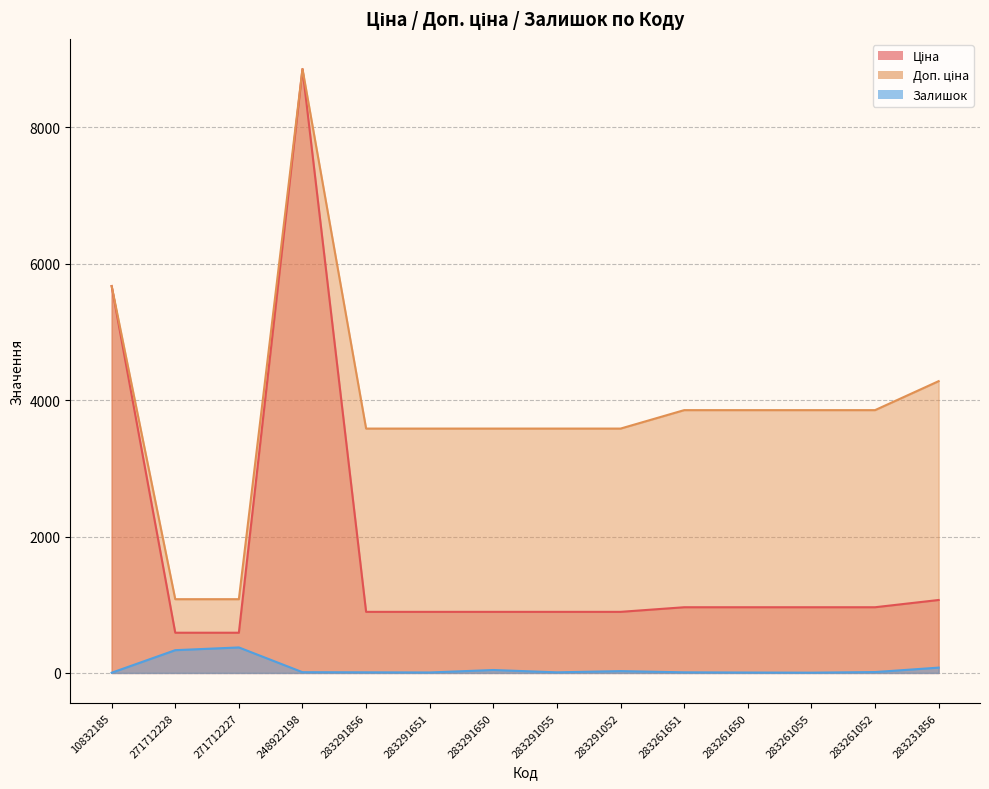

What is the label of the 11th point from the left?

283261650